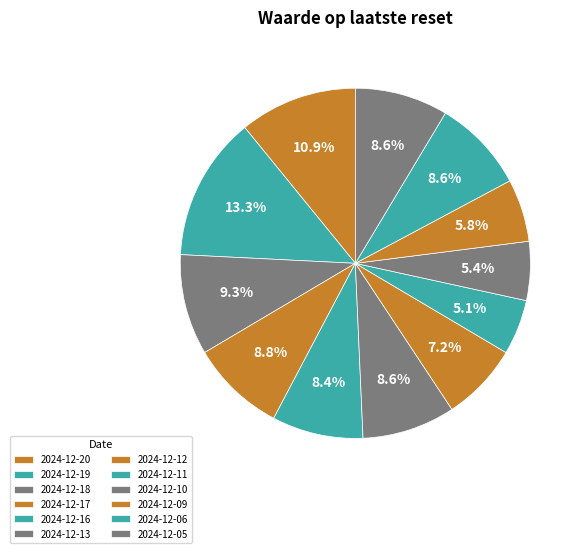

How many segments does this pie chart have?

12